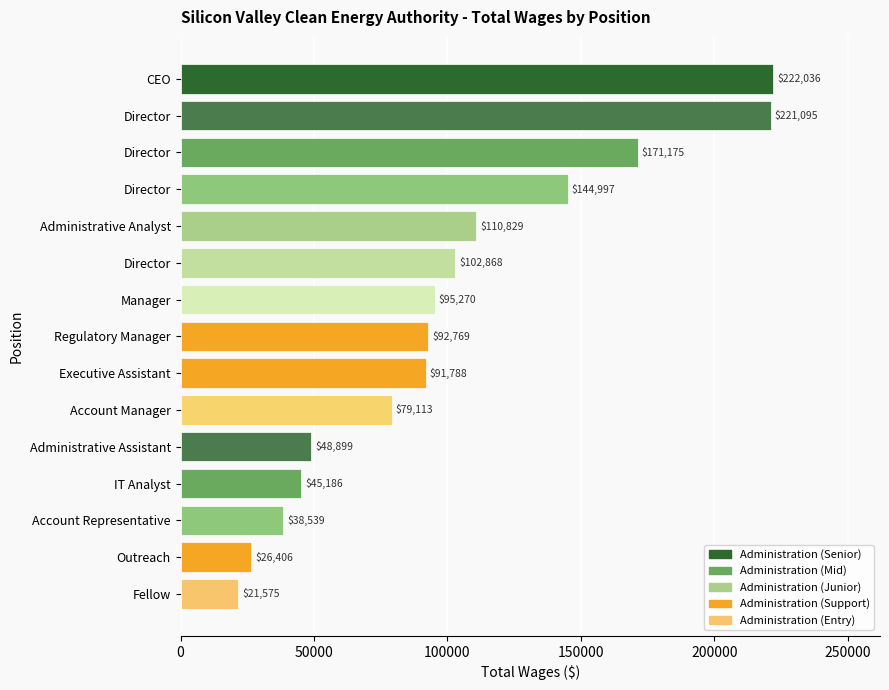

What is the average value?

100836